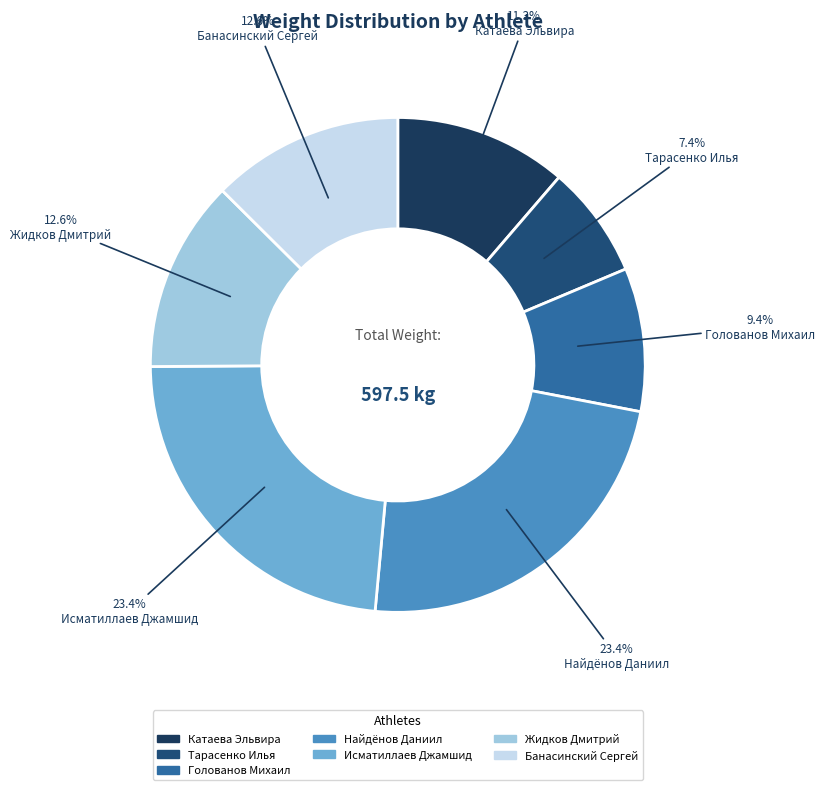

Rank the categories by value from highest to lowest.

Найдёнов Даниил, Исматиллаев Джамшид, Жидков Дмитрий, Банасинский Сергей, Катаева Эльвира, Голованов Михаил, Тарасенко Илья